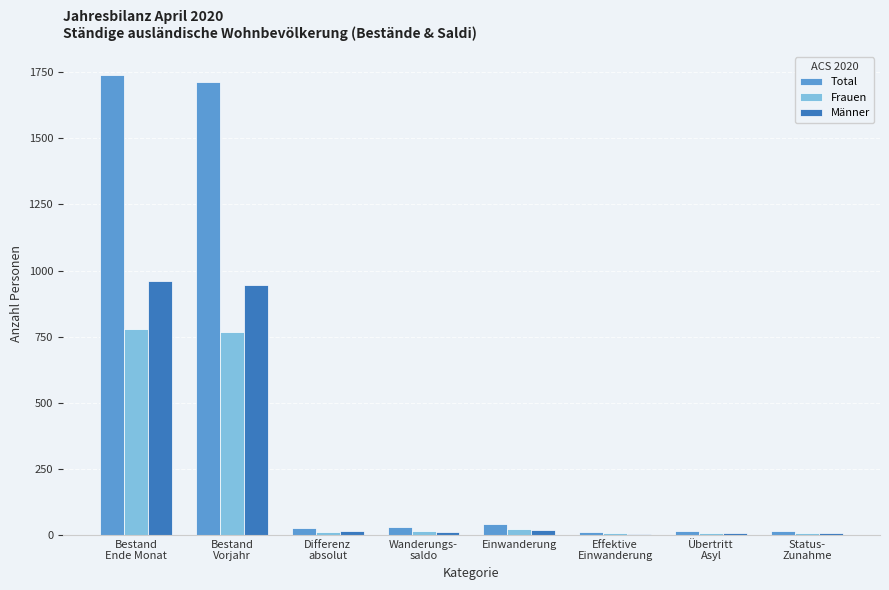

The Total series shows 15 at Übertritt
Asyl. True or false?

True